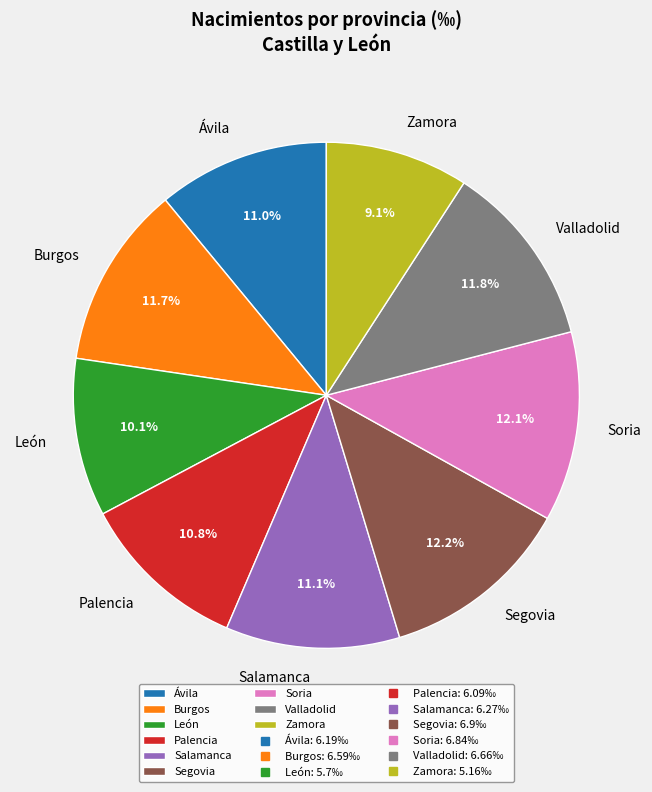

Is it true that Burgos is 19% of the pie?

False